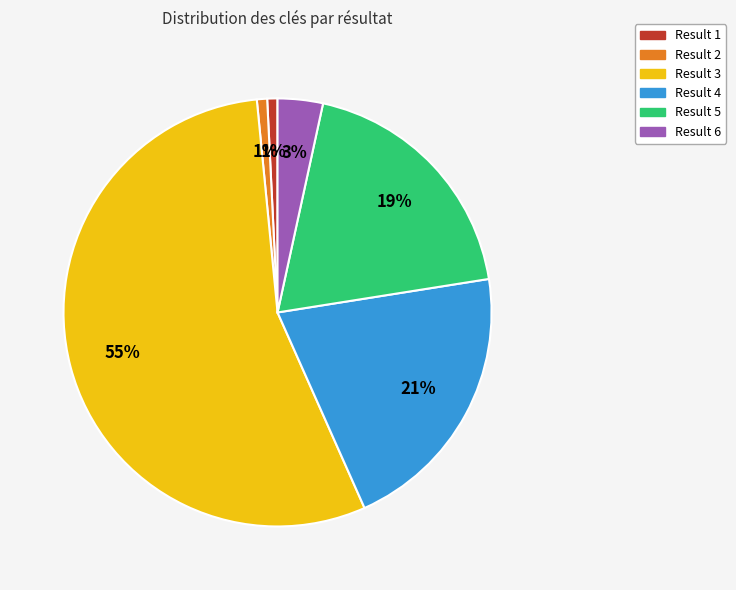

To the nearest percent, what is the combined percentage of Result 5 and Result 1?

20%